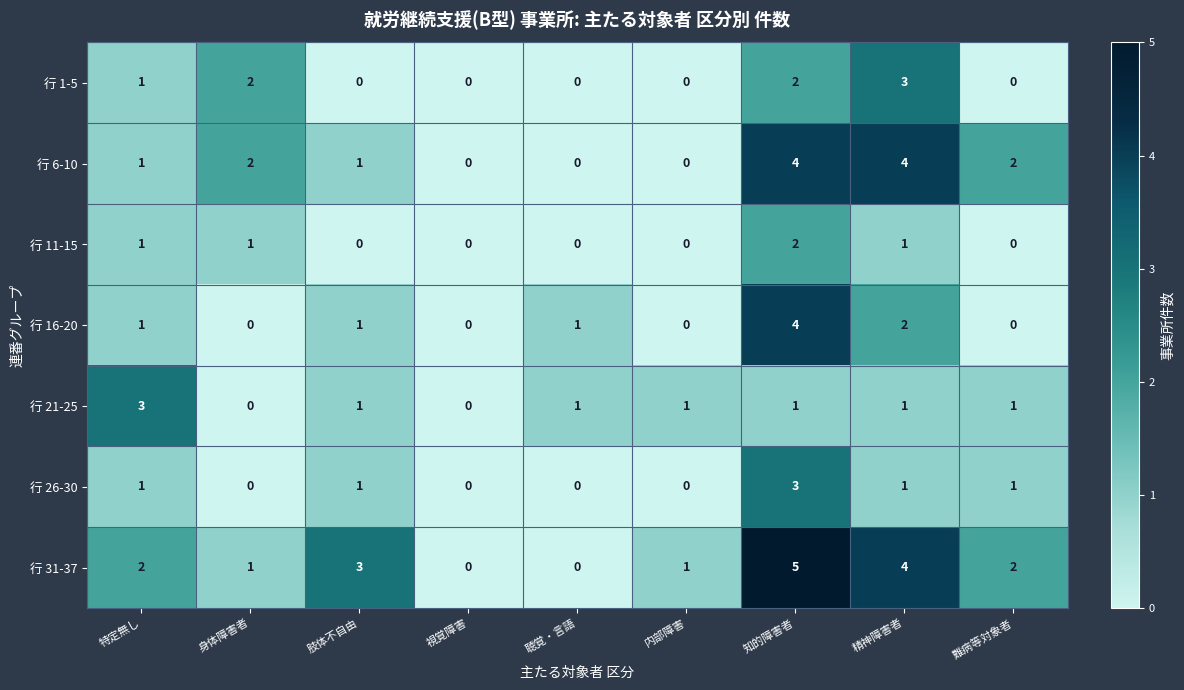

True or false: 行 26-30 has a value of -2 at 内部障害.

False